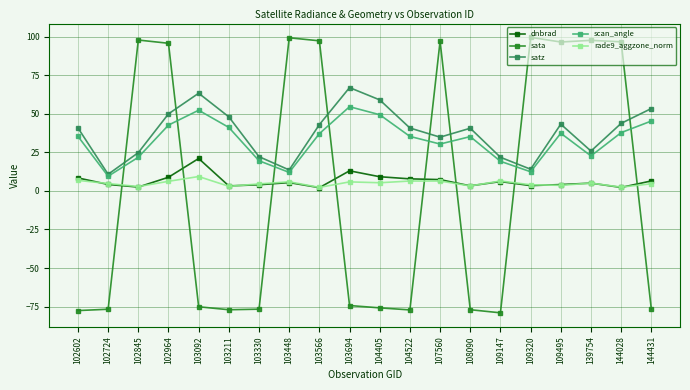

What are all the series names shown in the legend?

dnbrad, sata, satz, scan_angle, rade9_aggzone_norm